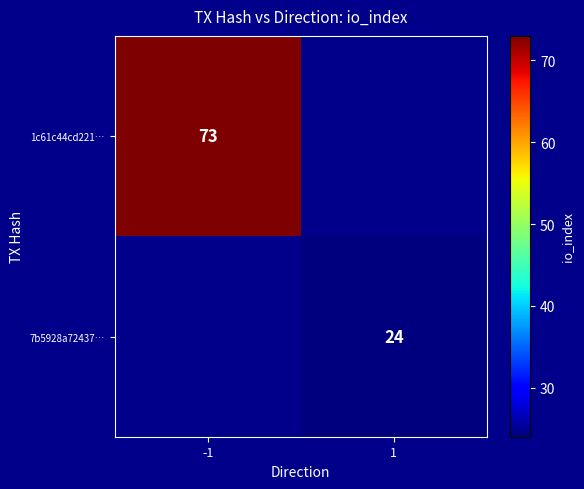

Is it true that 7b5928a72437… equals 24 at 1?

True